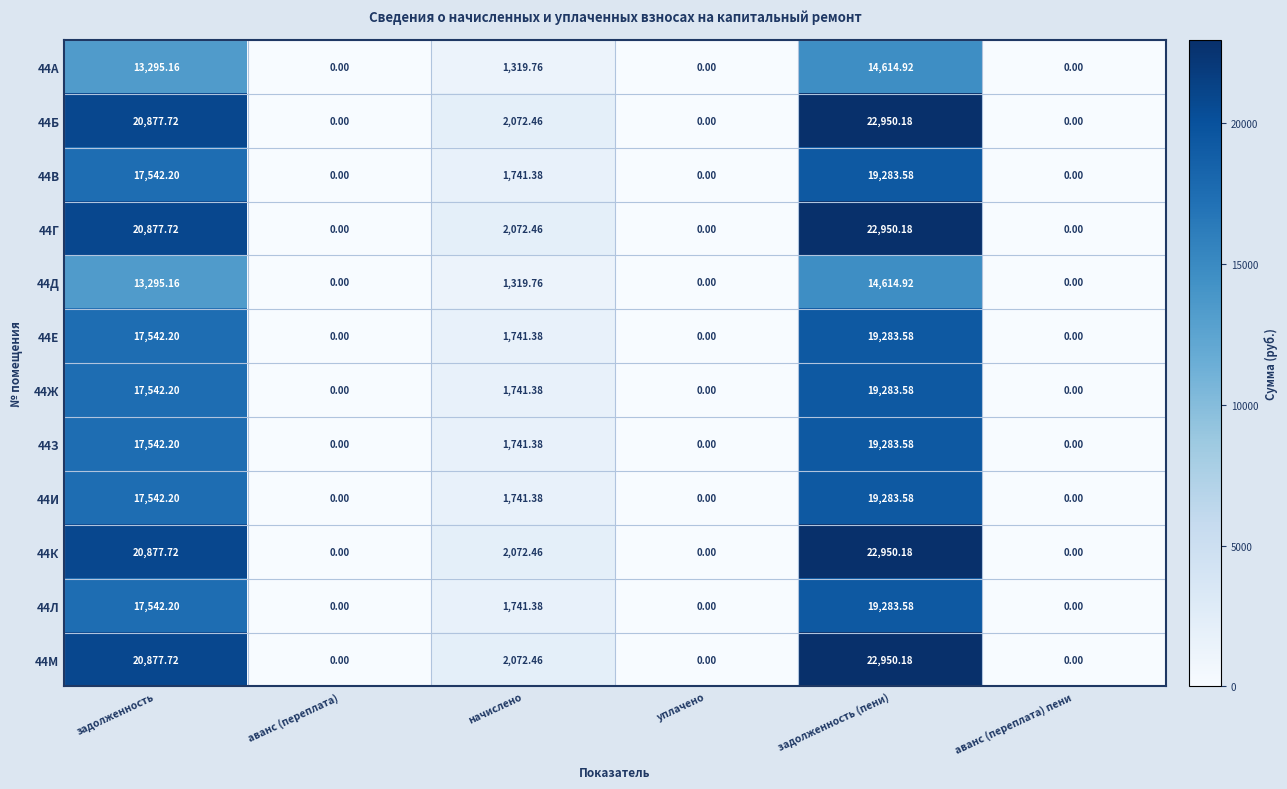

Where is 44К nearest to the value 11475?

начислено